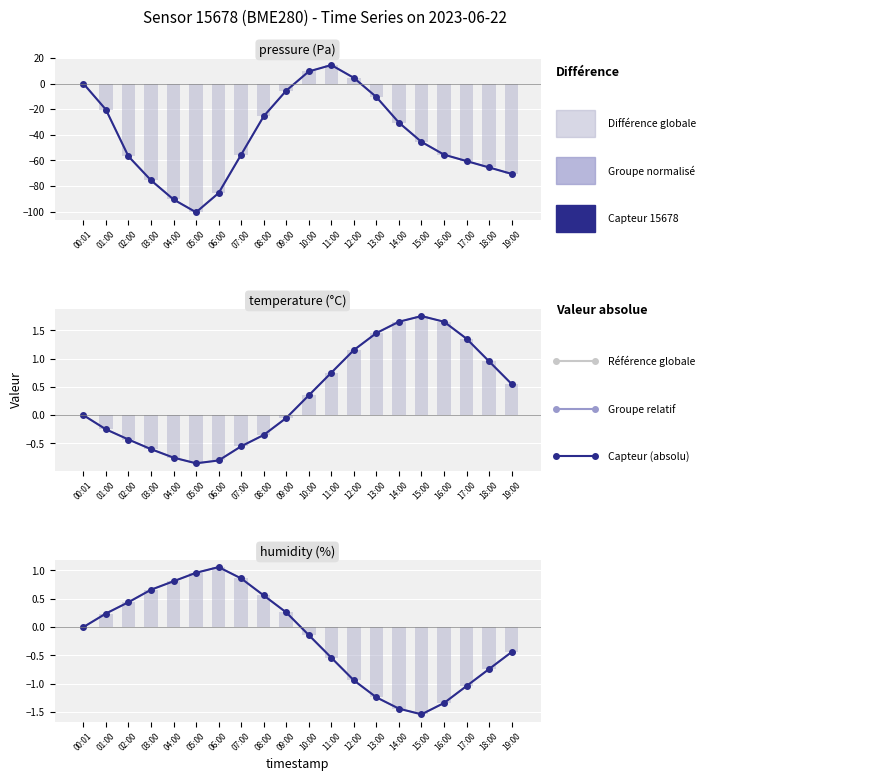

Is the value of Valeur absolue (capteur) at 00:01 greater than the value of Valeur relative (groupe) at 11:00?

Yes